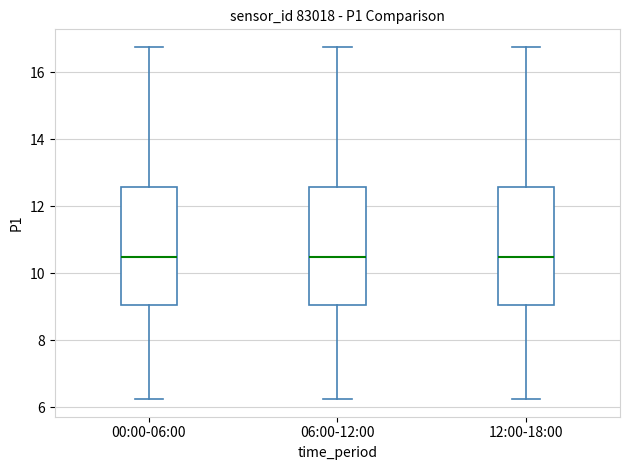

Where is the upper edge of the box for 06:00-12:00 on the y-axis? The values are not printed on the chart, so give them approximately, as read against the axis.

12.6